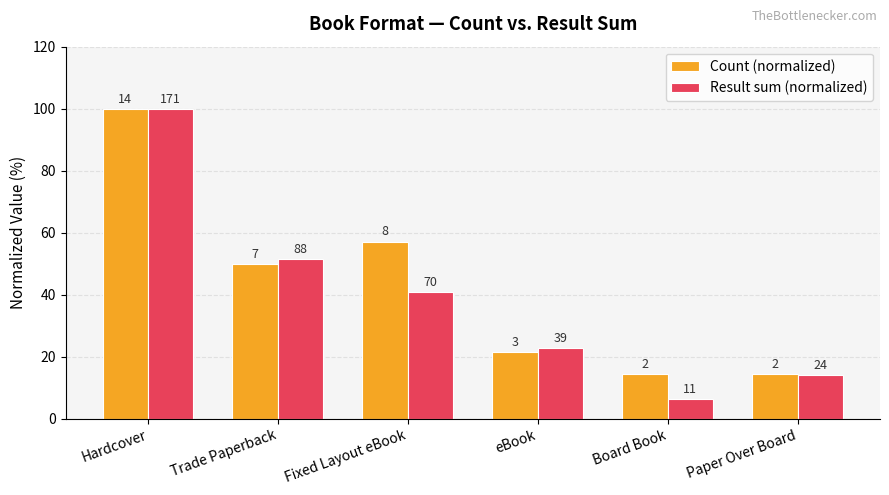

What are all the series names shown in the legend?

Count (normalized), Result sum (normalized)